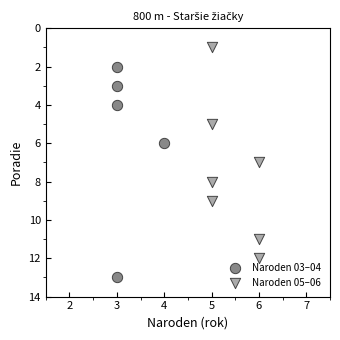

Which series reaches the minimum Y coordinate?

Naroden 05–06